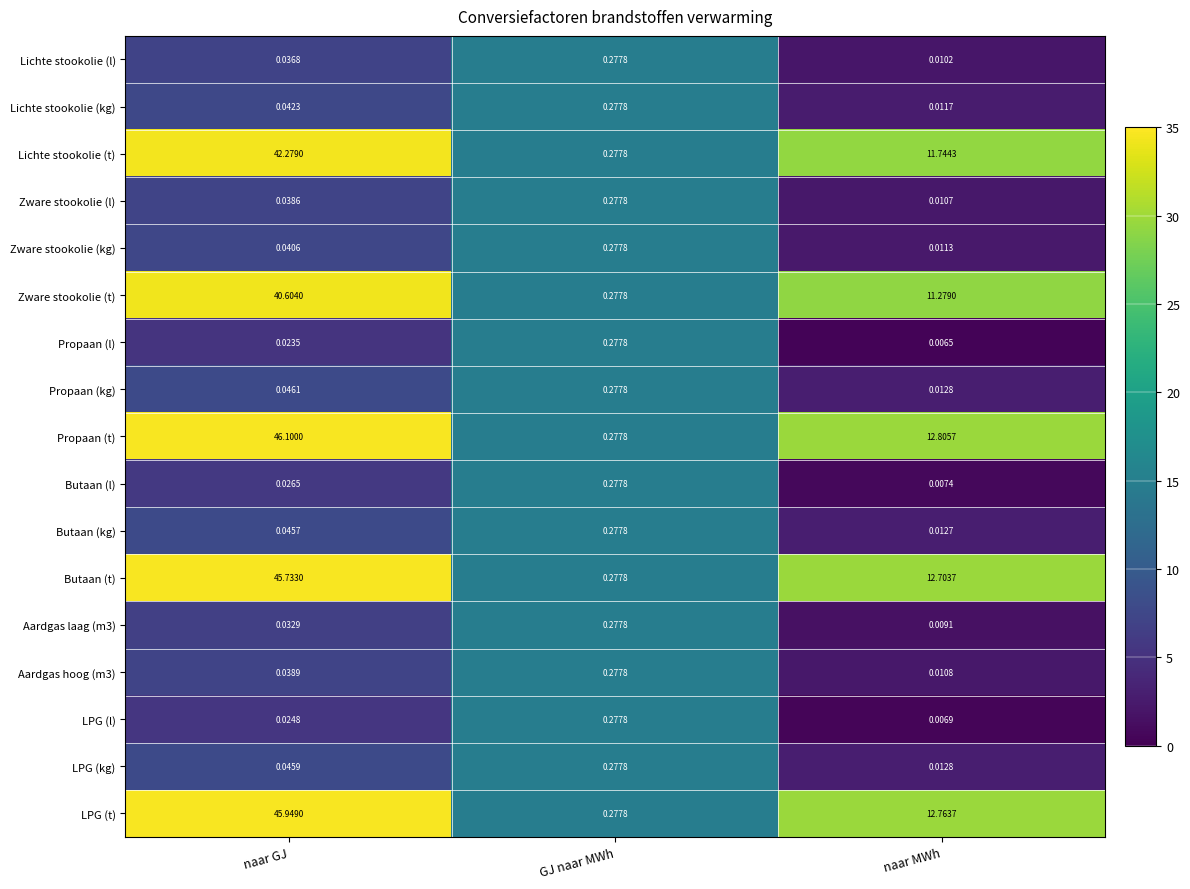

Rank the categories by Propaan (l) value from lowest to highest.

naar MWh, naar GJ, GJ naar MWh